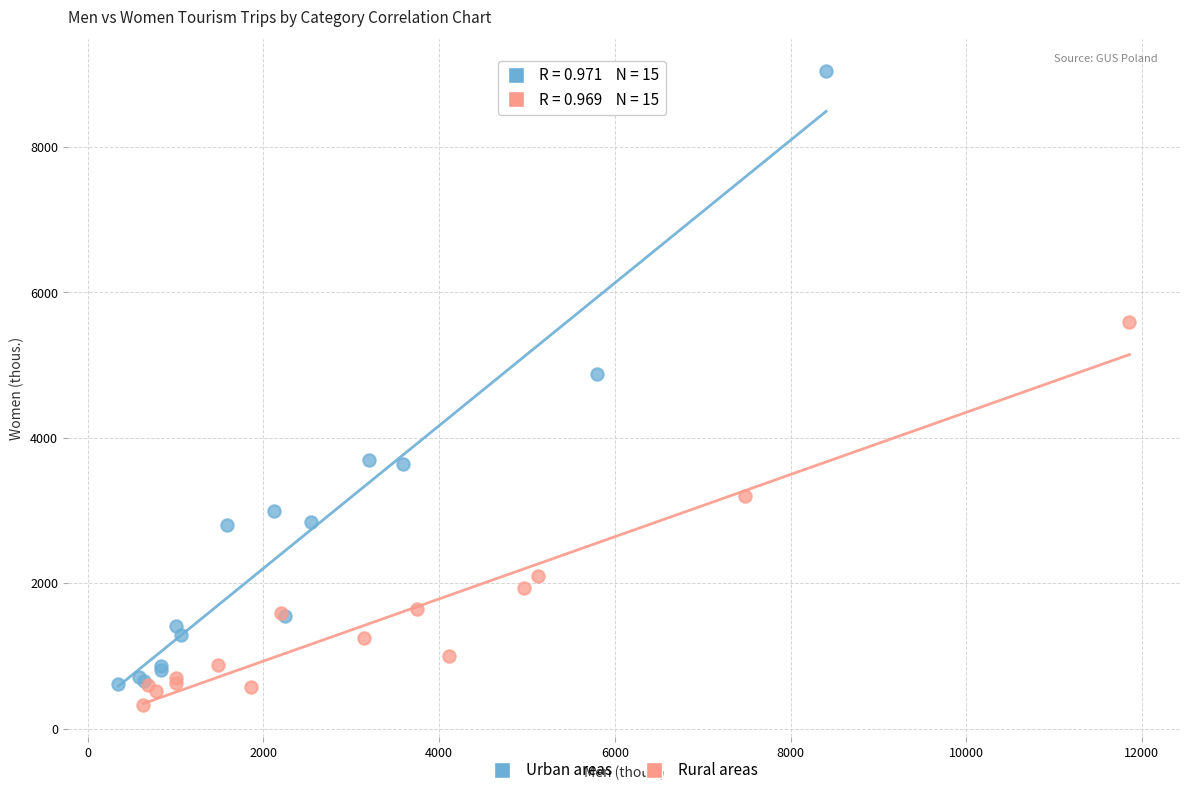

What are all the series names shown in the legend?

Urban areas, Rural areas